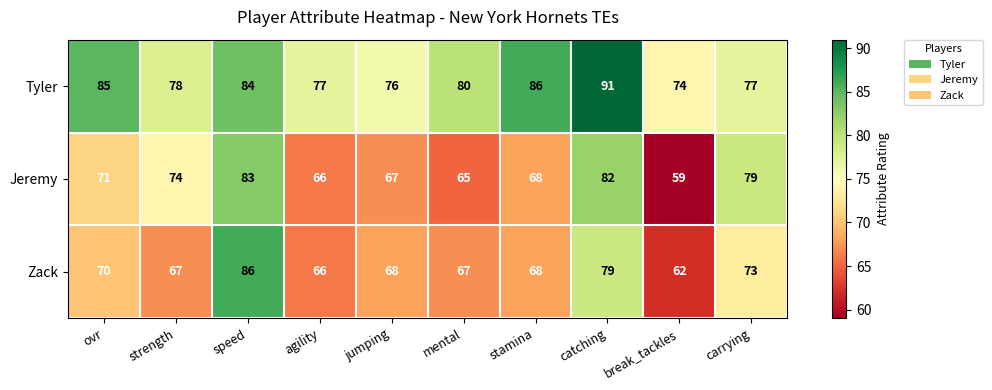

Rank the series by their maximum value, from lowest to highest.

Jeremy, Zack, Tyler